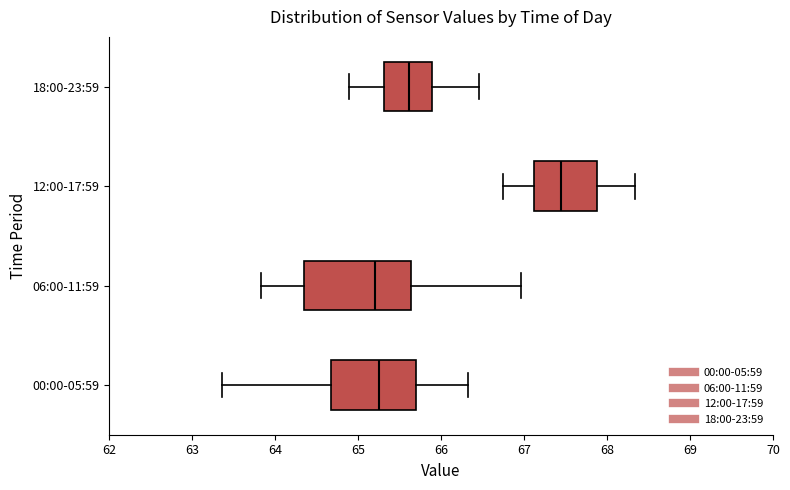

Comparing the boxes themselves (not the whiskers), which one is the widest?

06:00-11:59